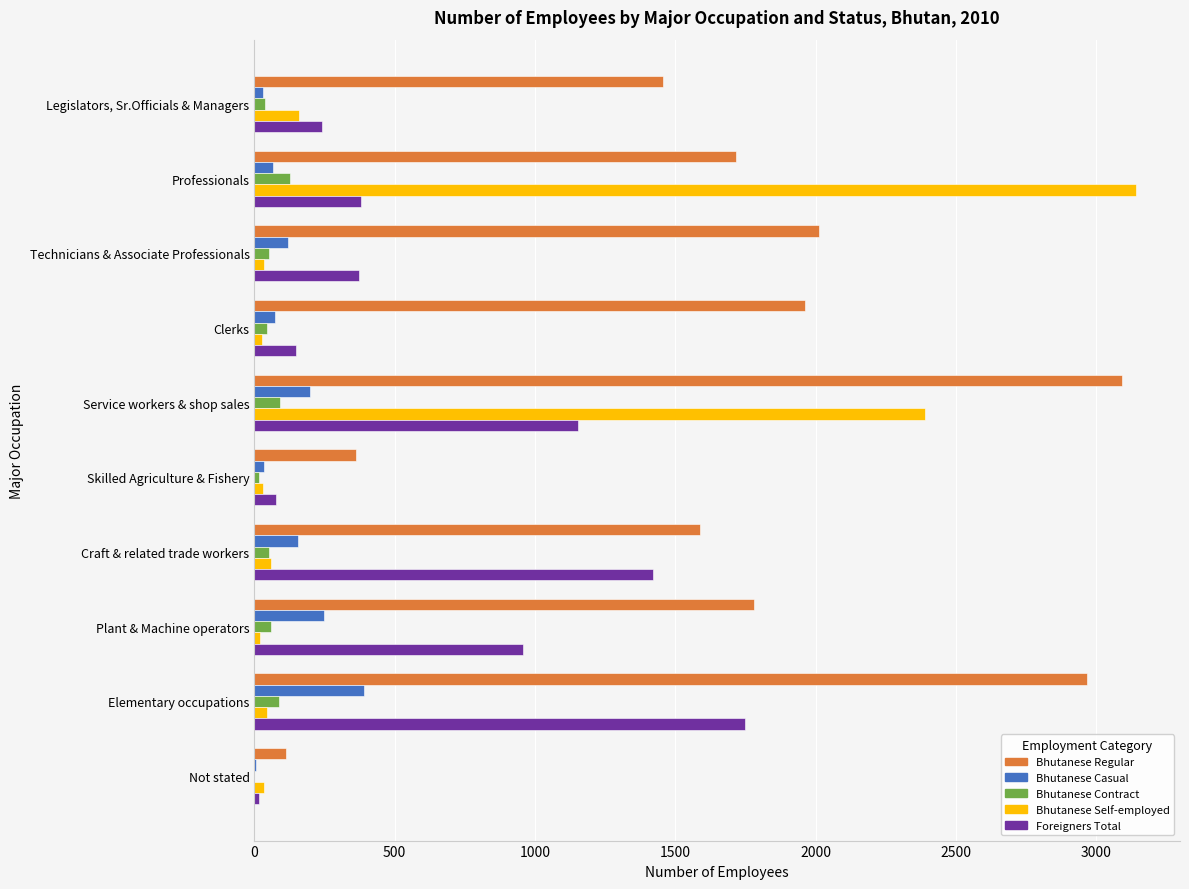

What is the maximum value for Bhutanese Casual?

392